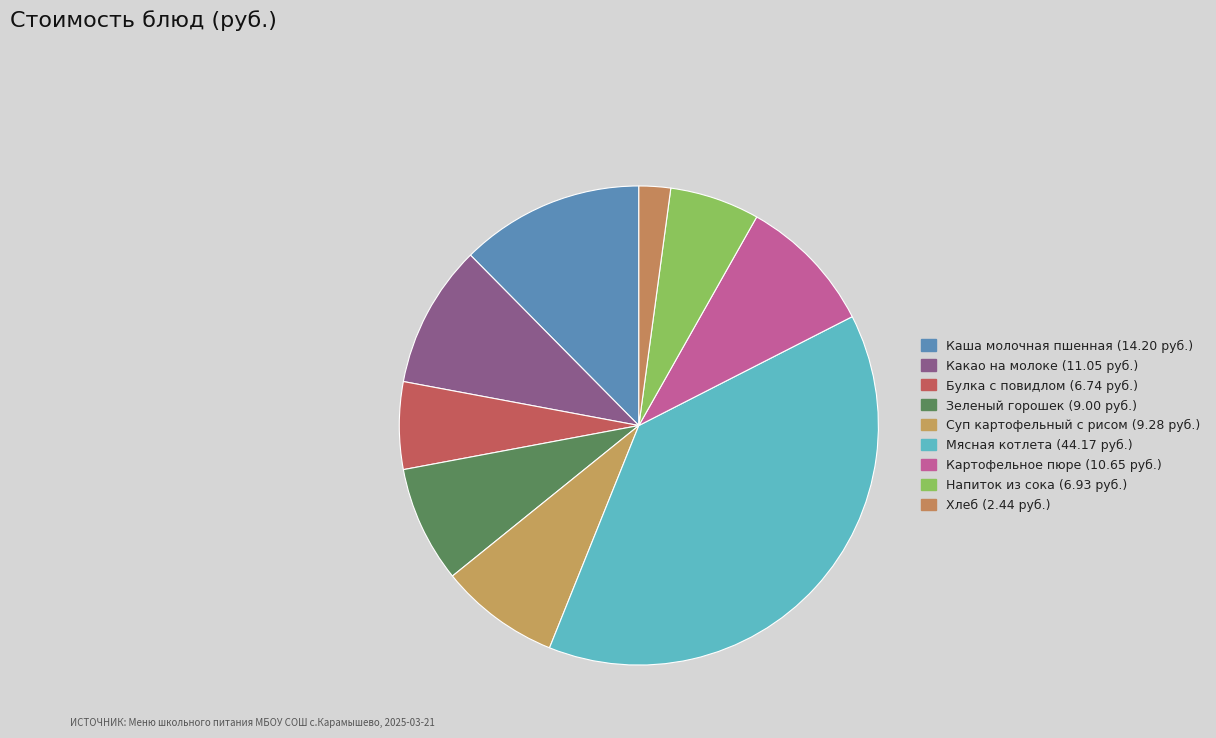

How many slices are in this pie chart?

9